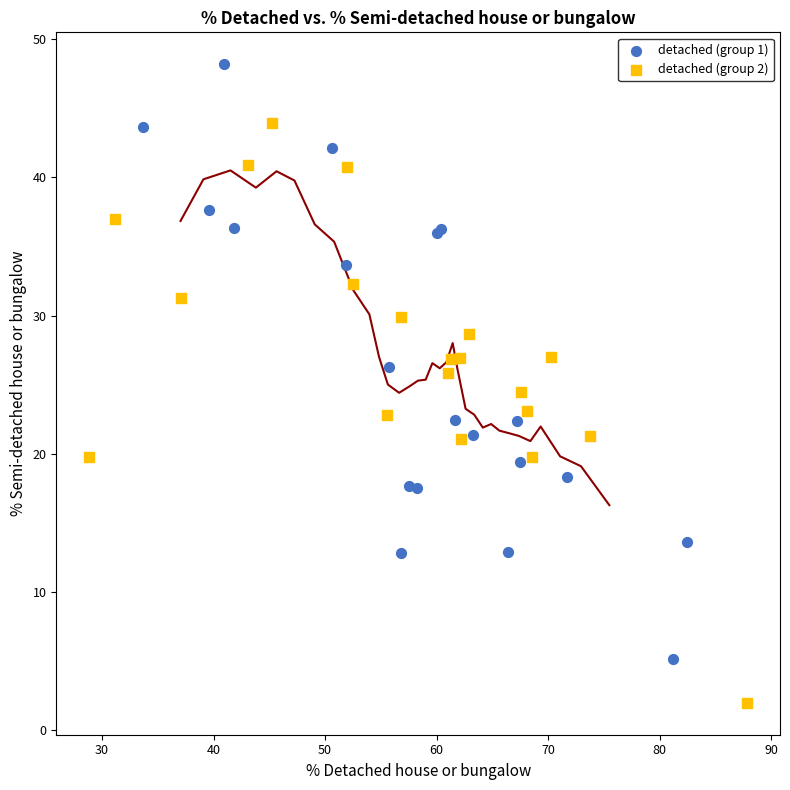

Which series reaches the minimum Y coordinate?

detached (group 2)